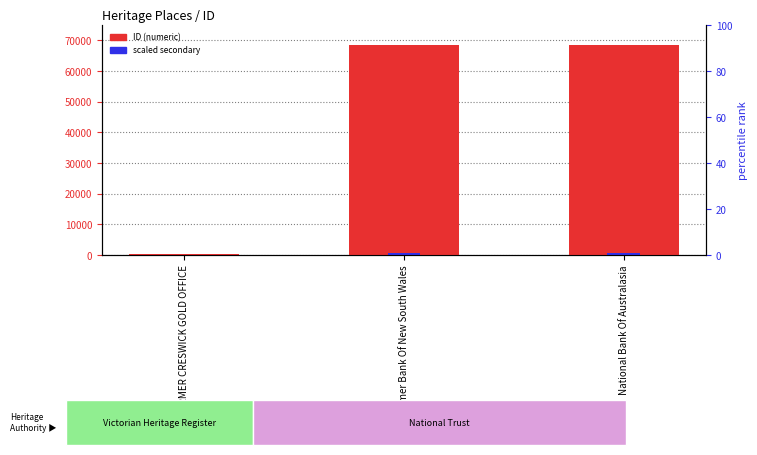

What is the sum of the scaled secondary values at FORMER CRESWICK GOLD OFFICE and National Bank Of Australasia?

688.8